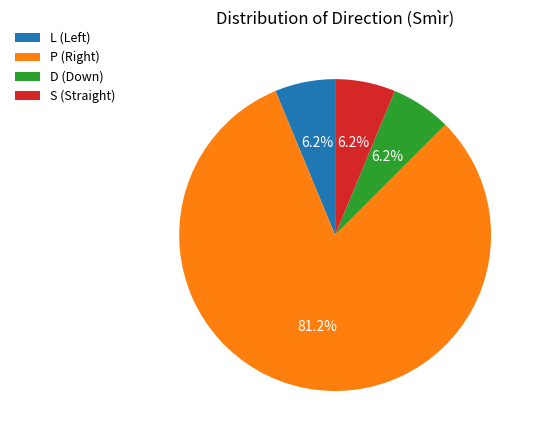

Does any single category account for the majority?

Yes